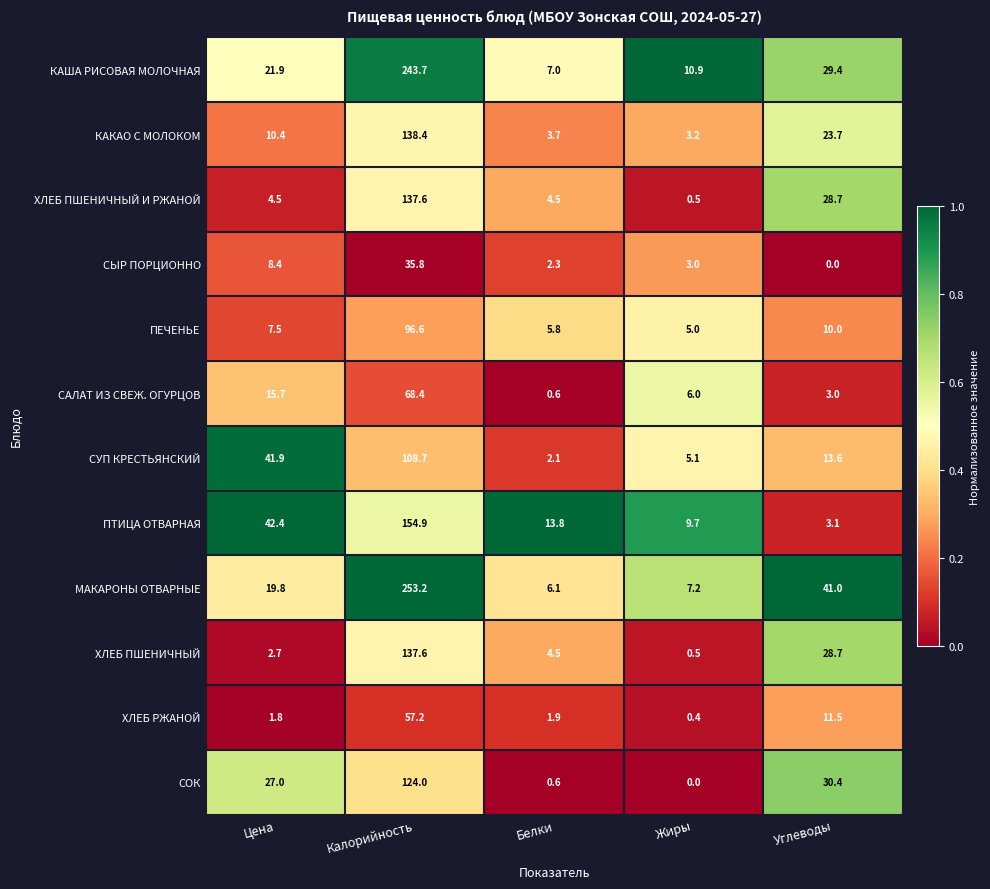

What is the approximate value of ХЛЕБ ПШЕНИЧНЫЙ И РЖАНОЙ at Калорийность?

137.6